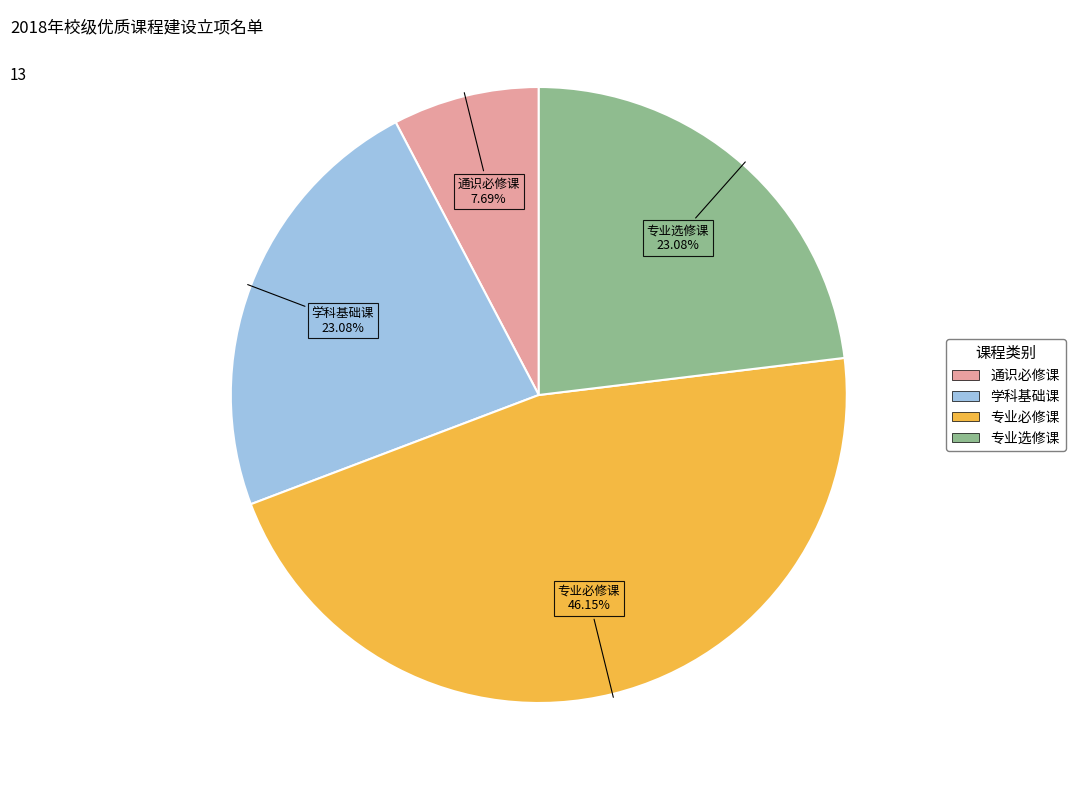

To the nearest percent, what is the difference between the largest and smallest slice percentages?

38%